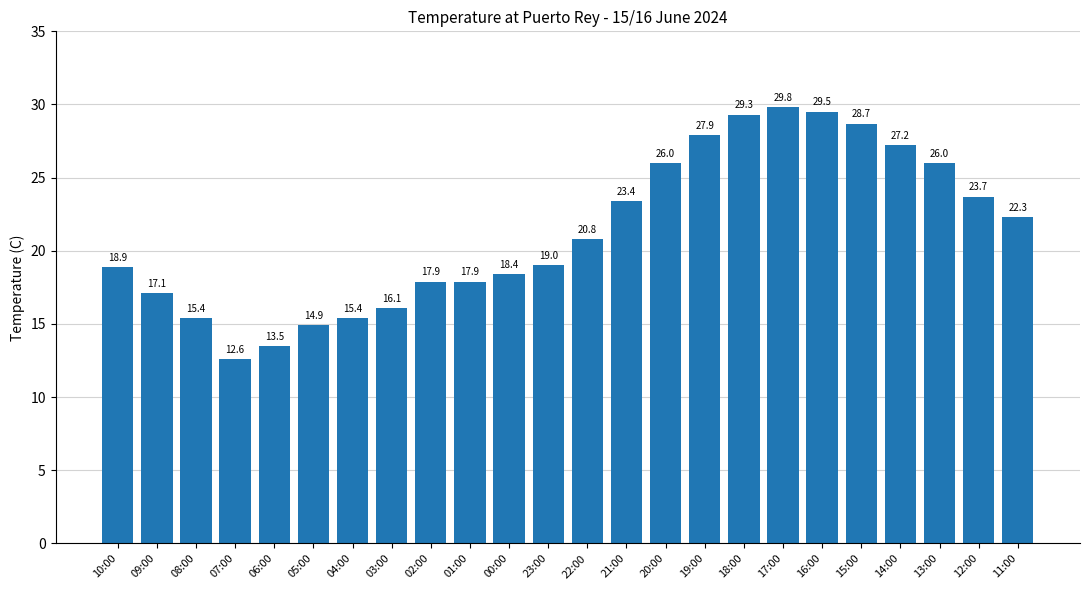

What is the value of the 4th bar from the left?

12.6